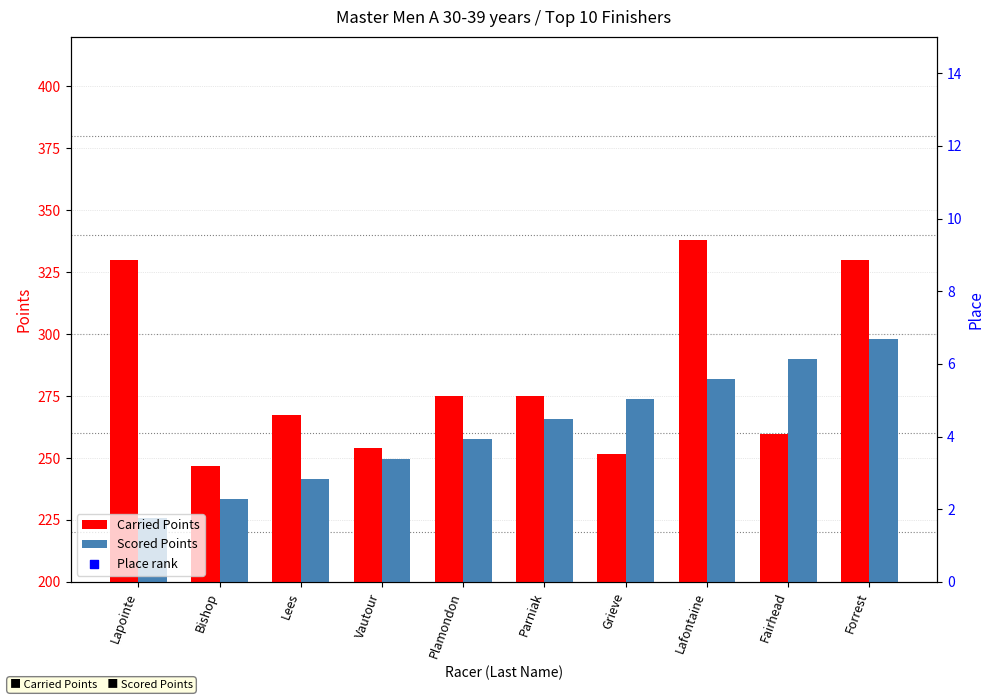

True or false: Carried Points has a value of 465.6 at Parniak.

False